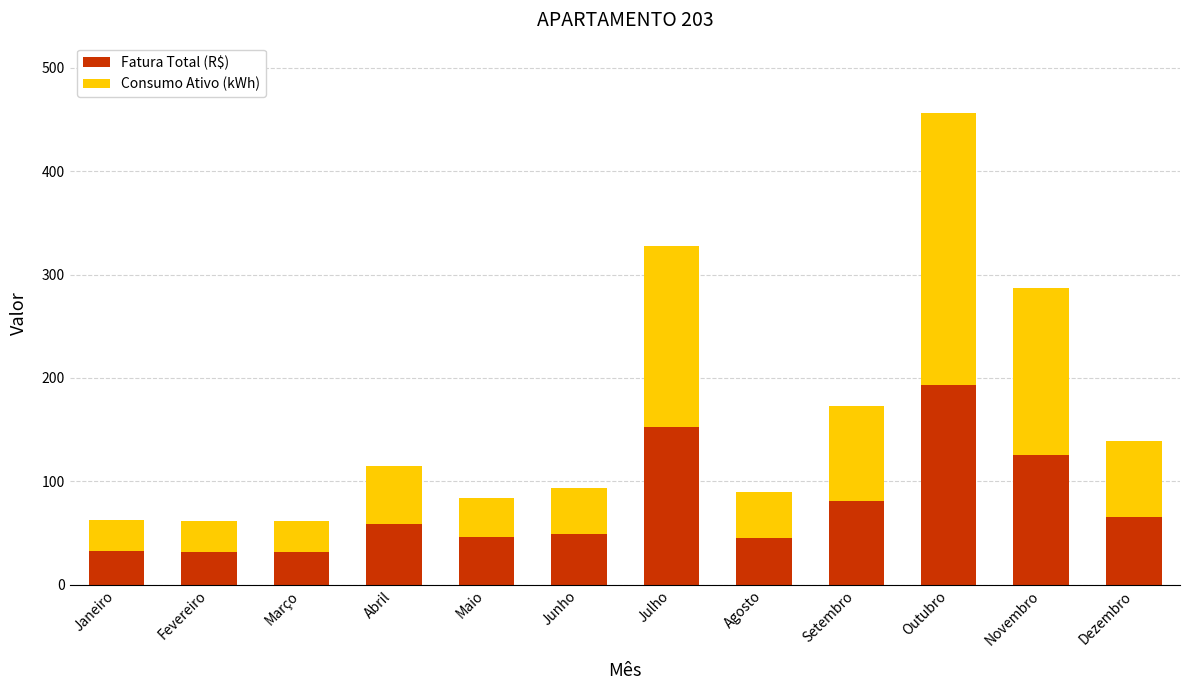

At which label is Fatura Total (R$) closest to 112?

Novembro